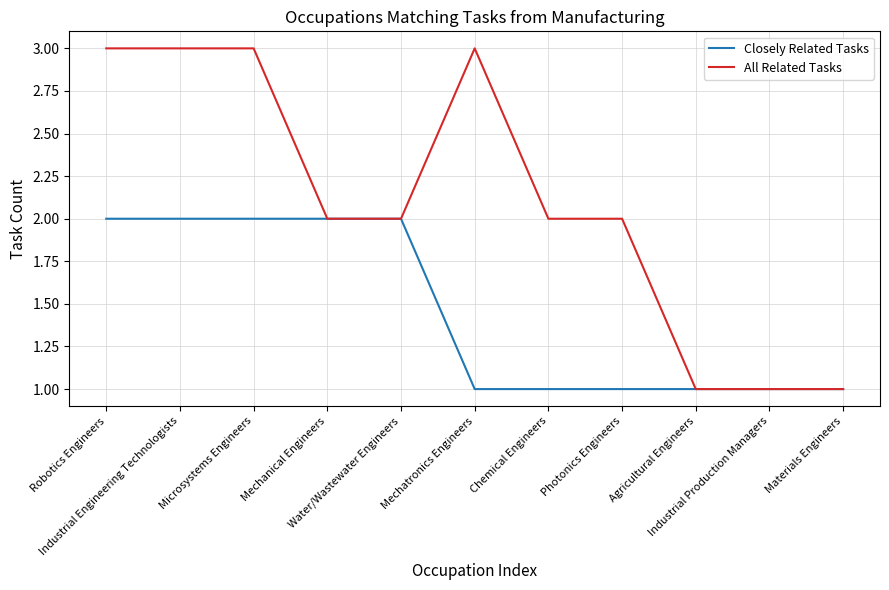

Reading right to left, transcribe all the data shown in this chart.

Closely Related Tasks: Materials Engineers=1	Industrial Production Managers=1	Agricultural Engineers=1	Photonics Engineers=1	Chemical Engineers=1	Mechatronics Engineers=1	Water/Wastewater Engineers=2	Mechanical Engineers=2	Microsystems Engineers=2	Industrial Engineering Technologists=2	Robotics Engineers=2
All Related Tasks: Materials Engineers=1	Industrial Production Managers=1	Agricultural Engineers=1	Photonics Engineers=2	Chemical Engineers=2	Mechatronics Engineers=3	Water/Wastewater Engineers=2	Mechanical Engineers=2	Microsystems Engineers=3	Industrial Engineering Technologists=3	Robotics Engineers=3